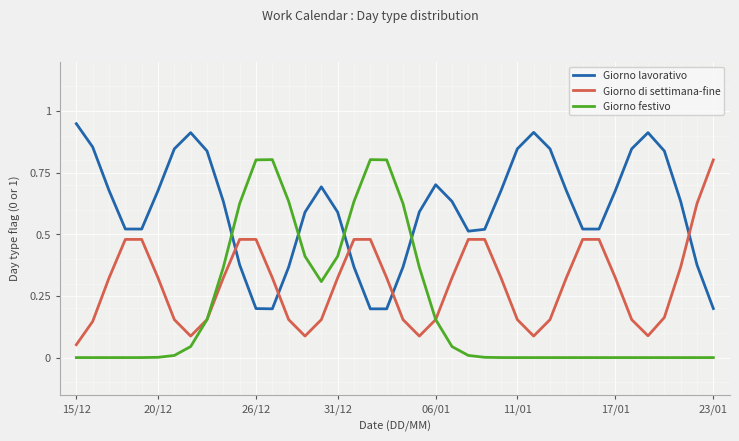

Rank the series by their average value, from lowest to highest.

Giorno festivo, Giorno di settimana-fine, Giorno lavorativo